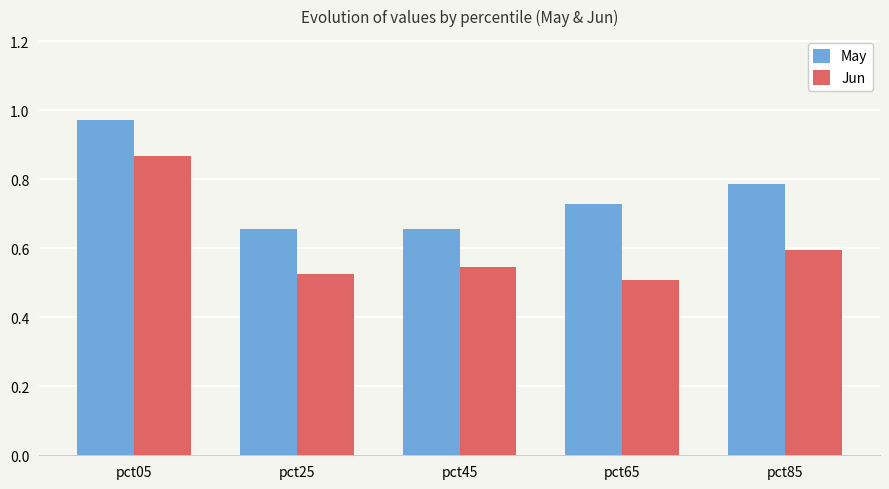

Is the value of Jun at pct65 greater than the value of May at pct45?

No